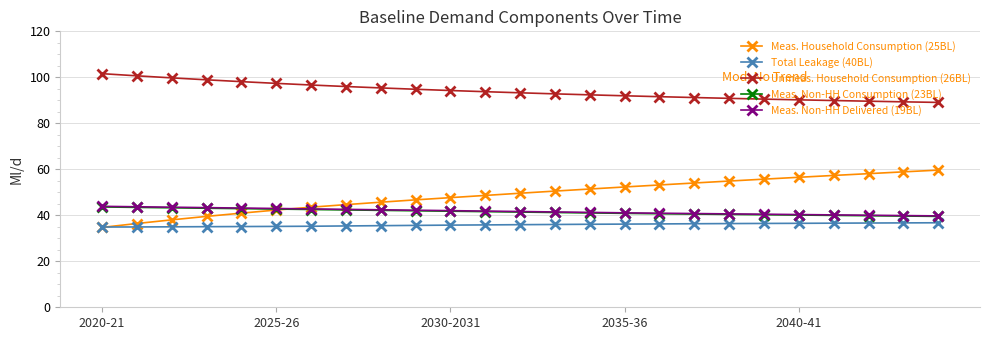

What is the minimum value for Meas. Non-HH Consumption (23BL)?

39.5